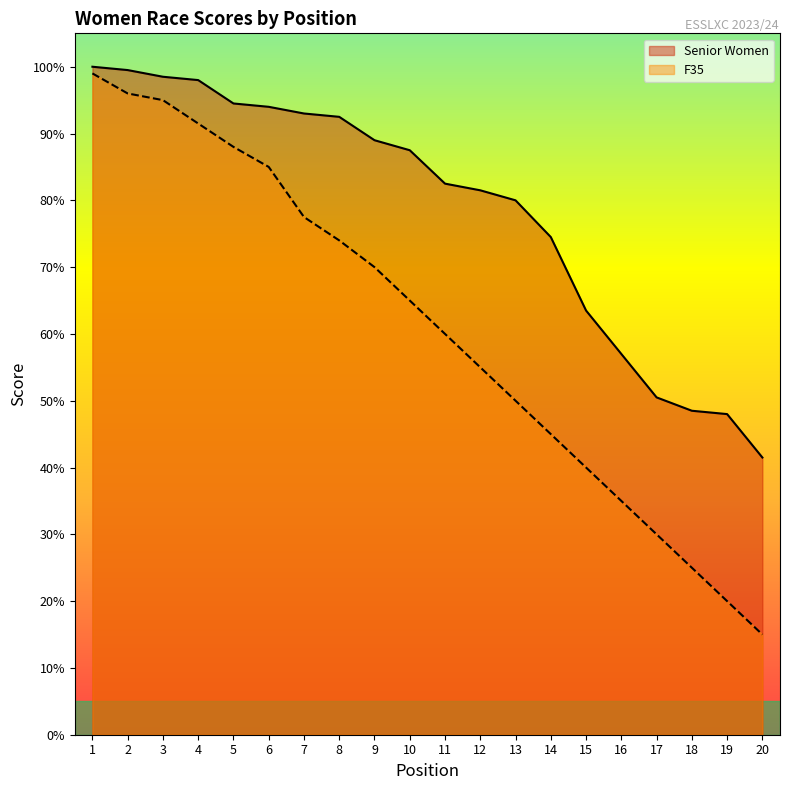

How many data points does each series have?

20